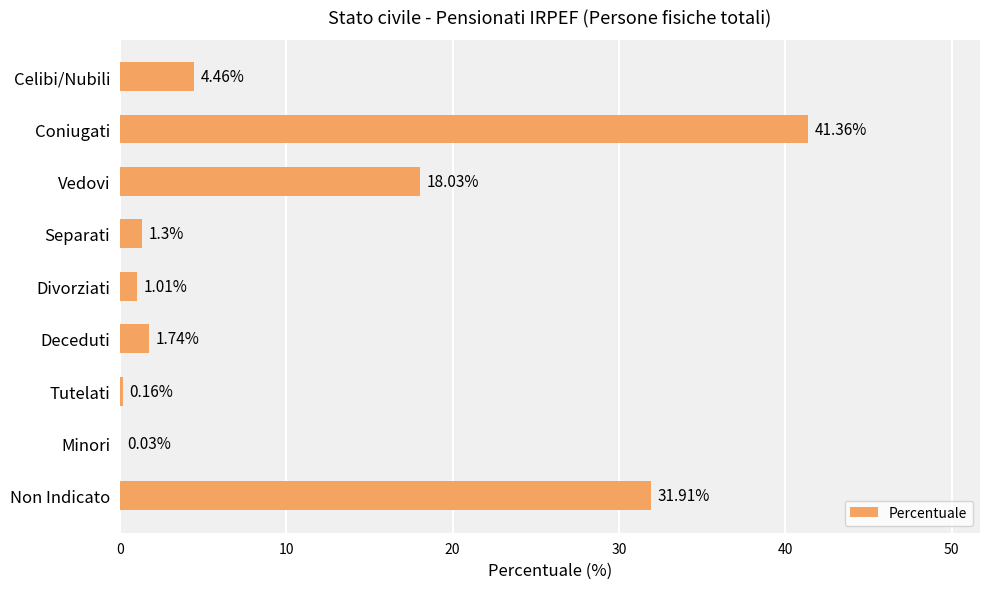

Are the bars grouped side by side (vs. stacked)?

No